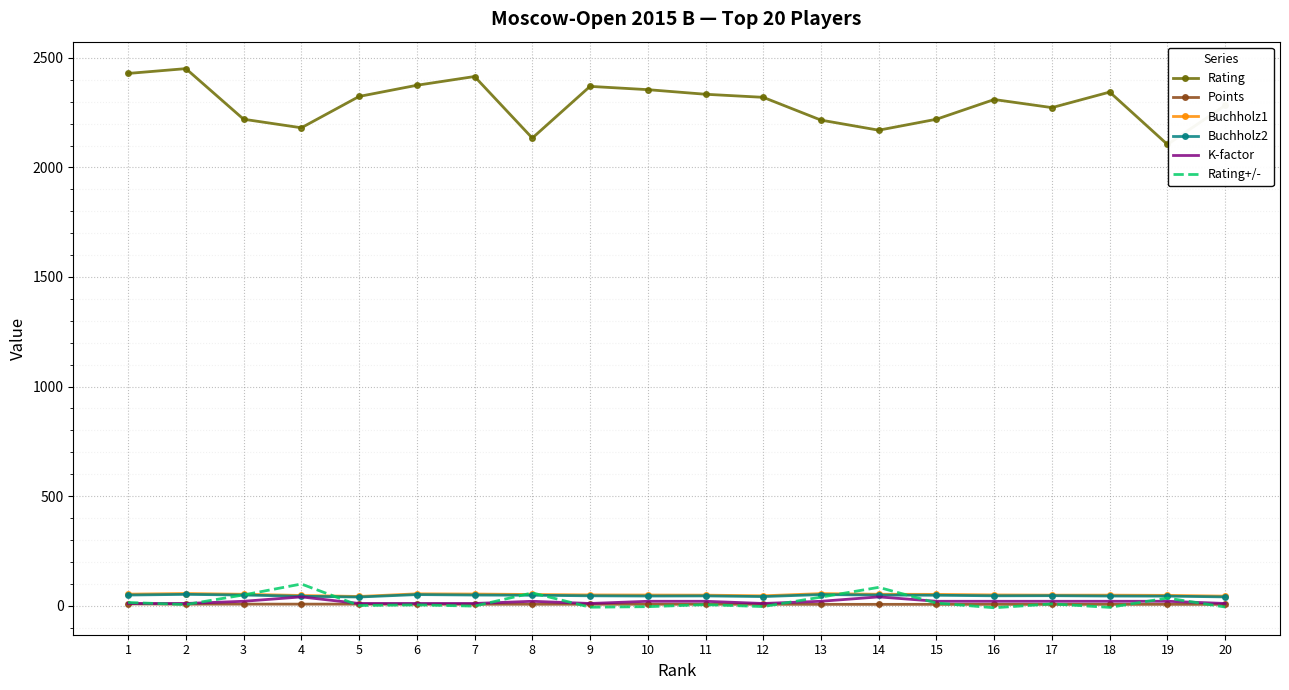

True or false: Points and Buchholz1 intersect in this chart.

False